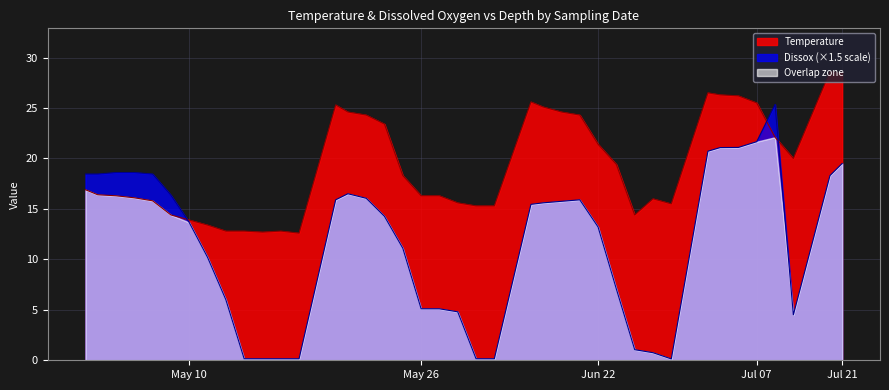

What are all the series names shown in the legend?

Temperature, Dissox (×1.5 scale), Overlap zone